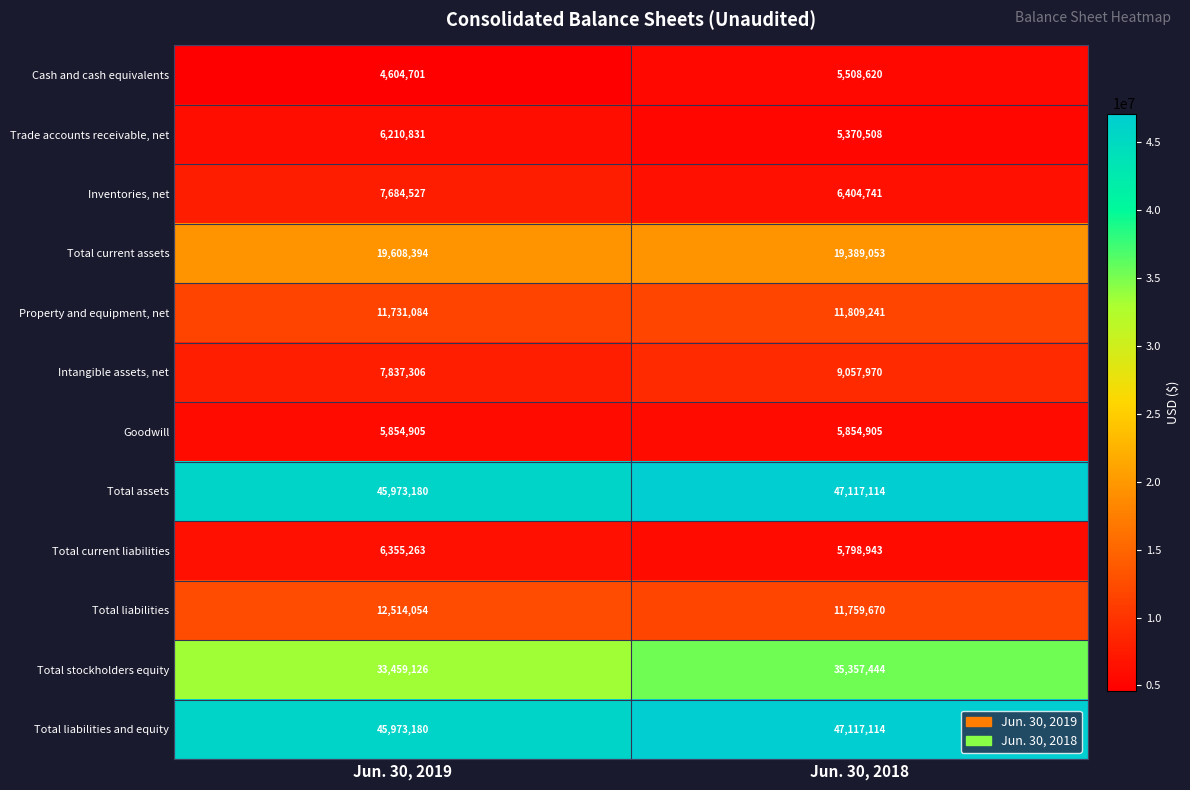

How many series are shown in this chart?

12